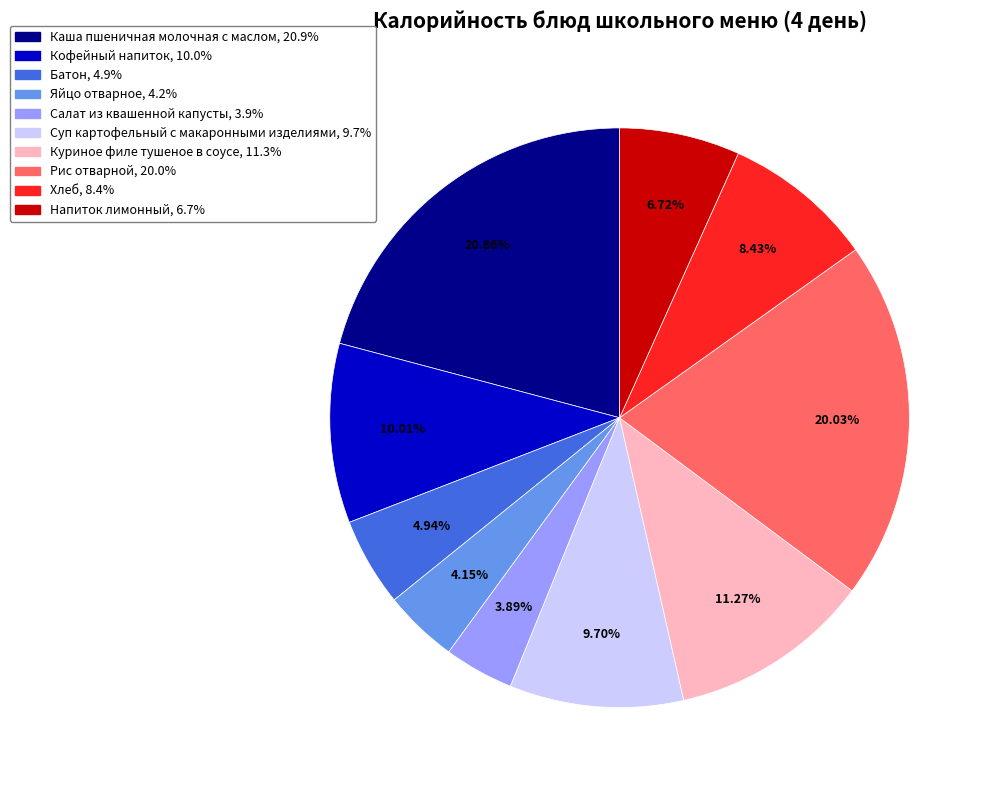

Between Хлеб and Салат из квашенной капусты, which is larger?

Хлеб